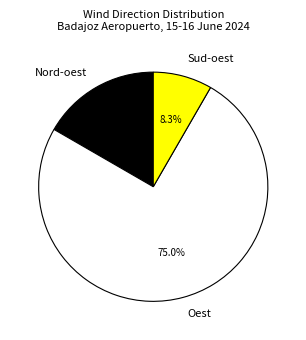

To the nearest percent, what is the average slice percentage?

33%